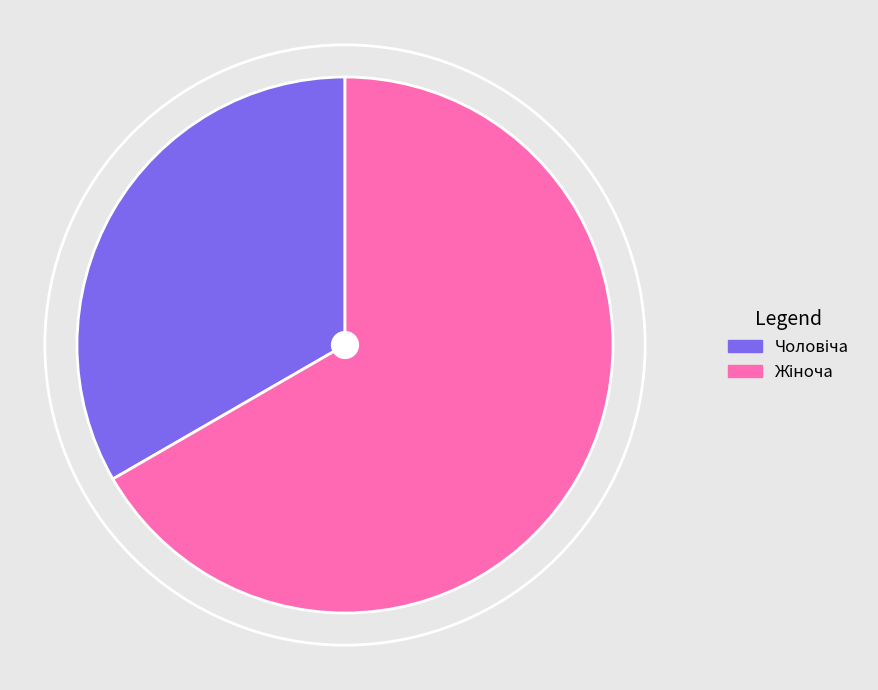

Count the number of slices in the pie.

2